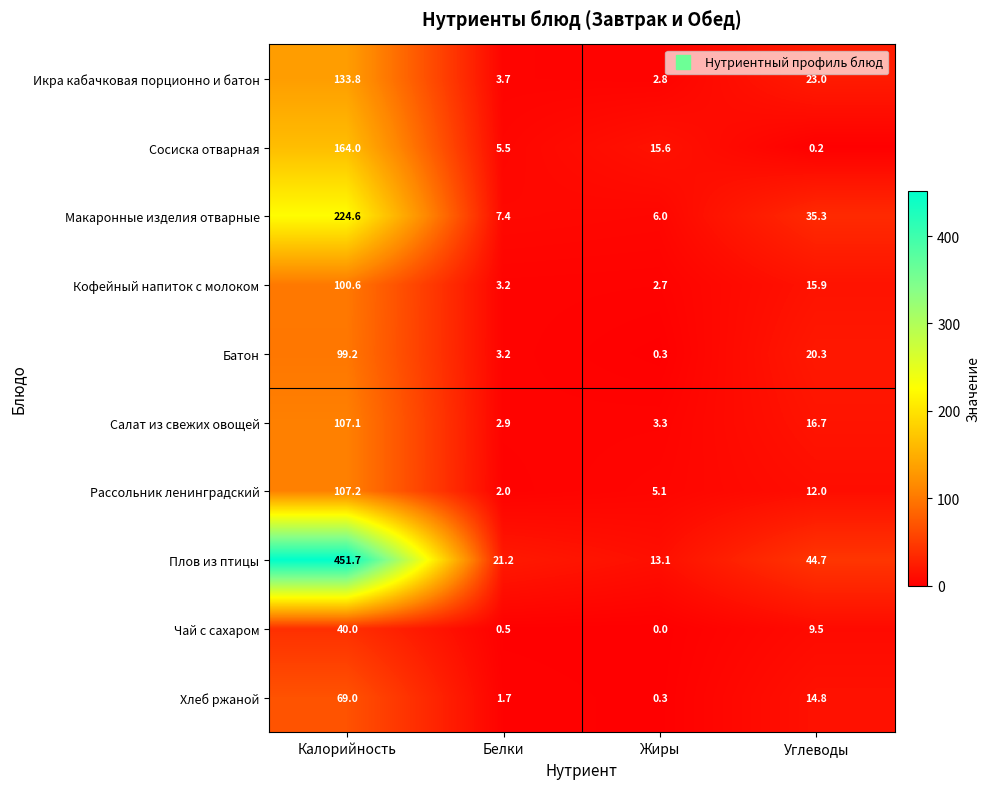

At how many categories does at least one series exceed 230?

1